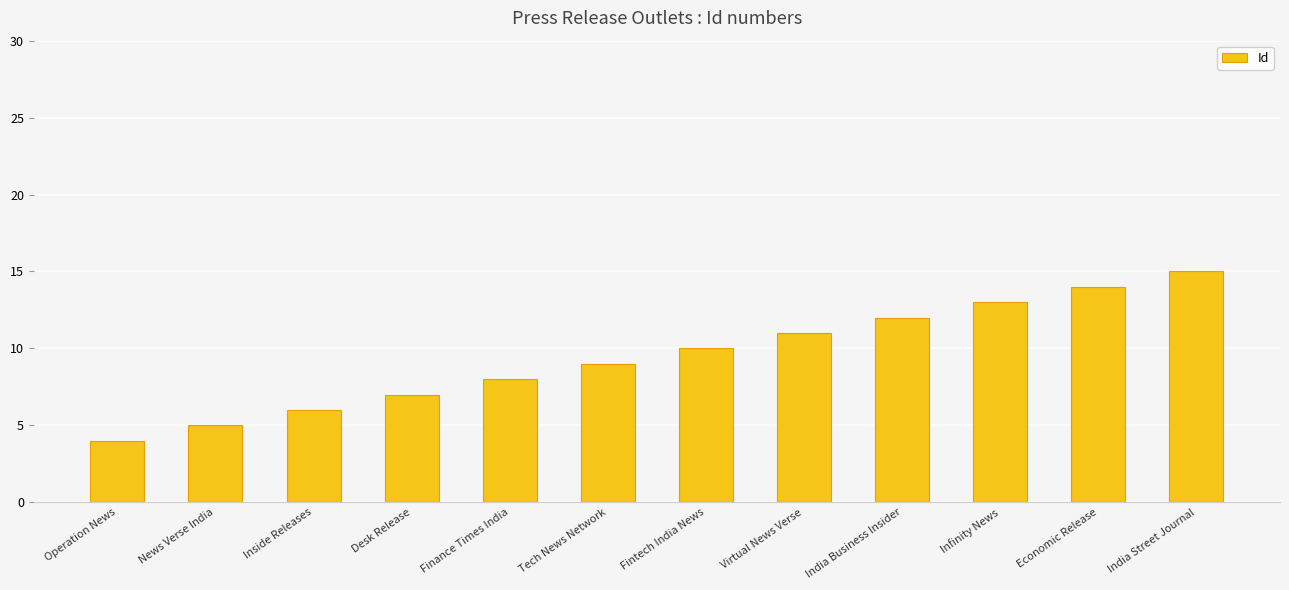

List the labels in order of value, smallest first.

Operation News, News Verse India, Inside Releases, Desk Release, Finance Times India, Tech News Network, Fintech India News, Virtual News Verse, India Business Insider, Infinity News, Economic Release, India Street Journal